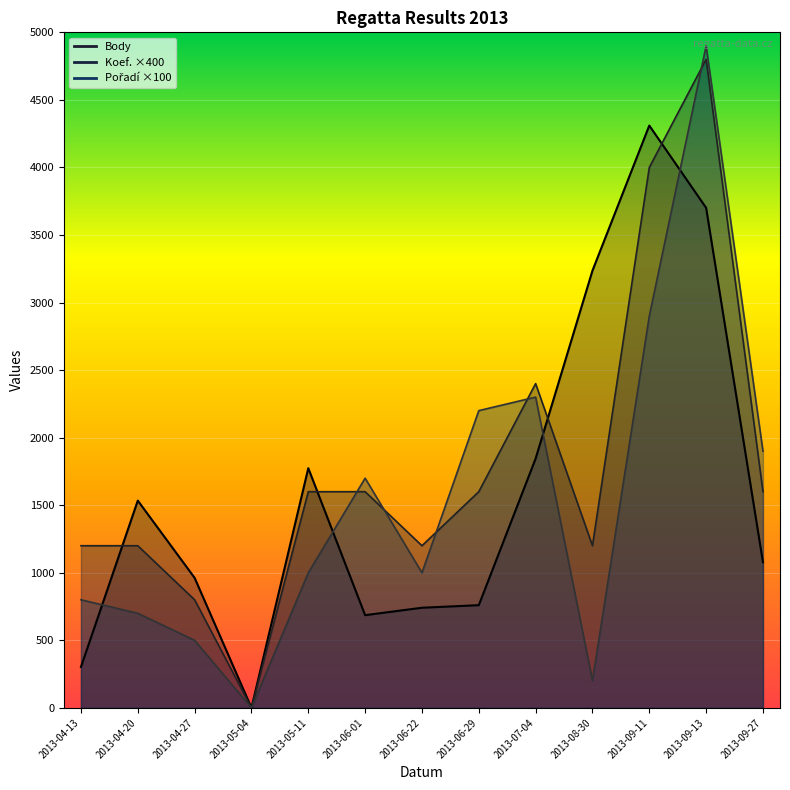

Reading right to left, what are all the values shown in this chart?

Body: 2013-09-27=1078	2013-09-13=3701	2013-09-11=4310	2013-08-30=3236	2013-07-04=1845	2013-06-29=760	2013-06-22=741	2013-06-01=686	2013-05-11=1774	2013-05-04=0	2013-04-27=962	2013-04-20=1534	2013-04-13=303
Koef.: 2013-09-27=1600	2013-09-13=4800	2013-09-11=4000	2013-08-30=1200	2013-07-04=2400	2013-06-29=1600	2013-06-22=1200	2013-06-01=1600	2013-05-11=1600	2013-05-04=0	2013-04-27=800	2013-04-20=1200	2013-04-13=1200
Pořadí: 2013-09-27=1900	2013-09-13=4900	2013-09-11=2900	2013-08-30=200	2013-07-04=2300	2013-06-29=2200	2013-06-22=1000	2013-06-01=1700	2013-05-11=1000	2013-05-04=0	2013-04-27=500	2013-04-20=700	2013-04-13=800